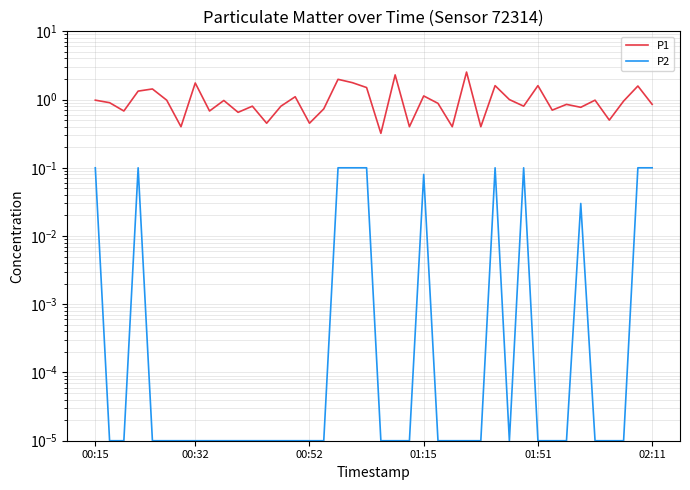

Which series has the largest range (max minus min)?

P1